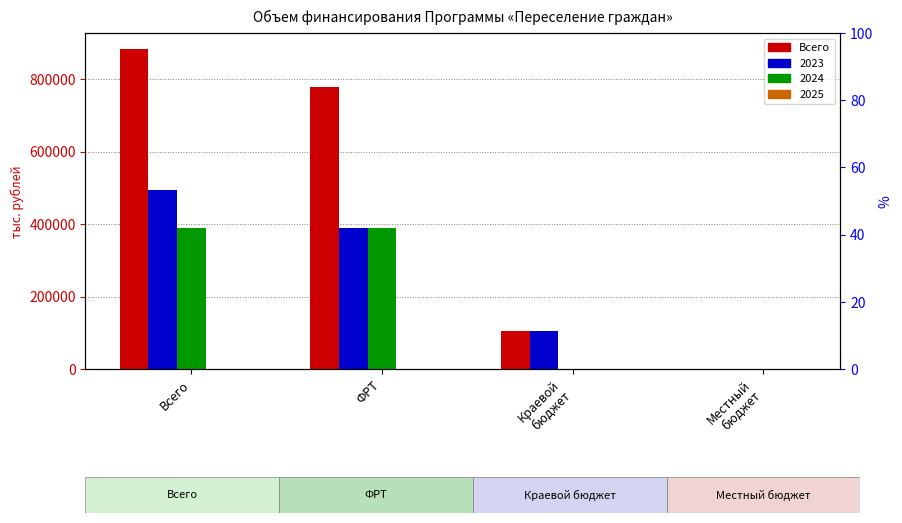

What is the label of the 3rd bar from the left?

Краевой
бюджет